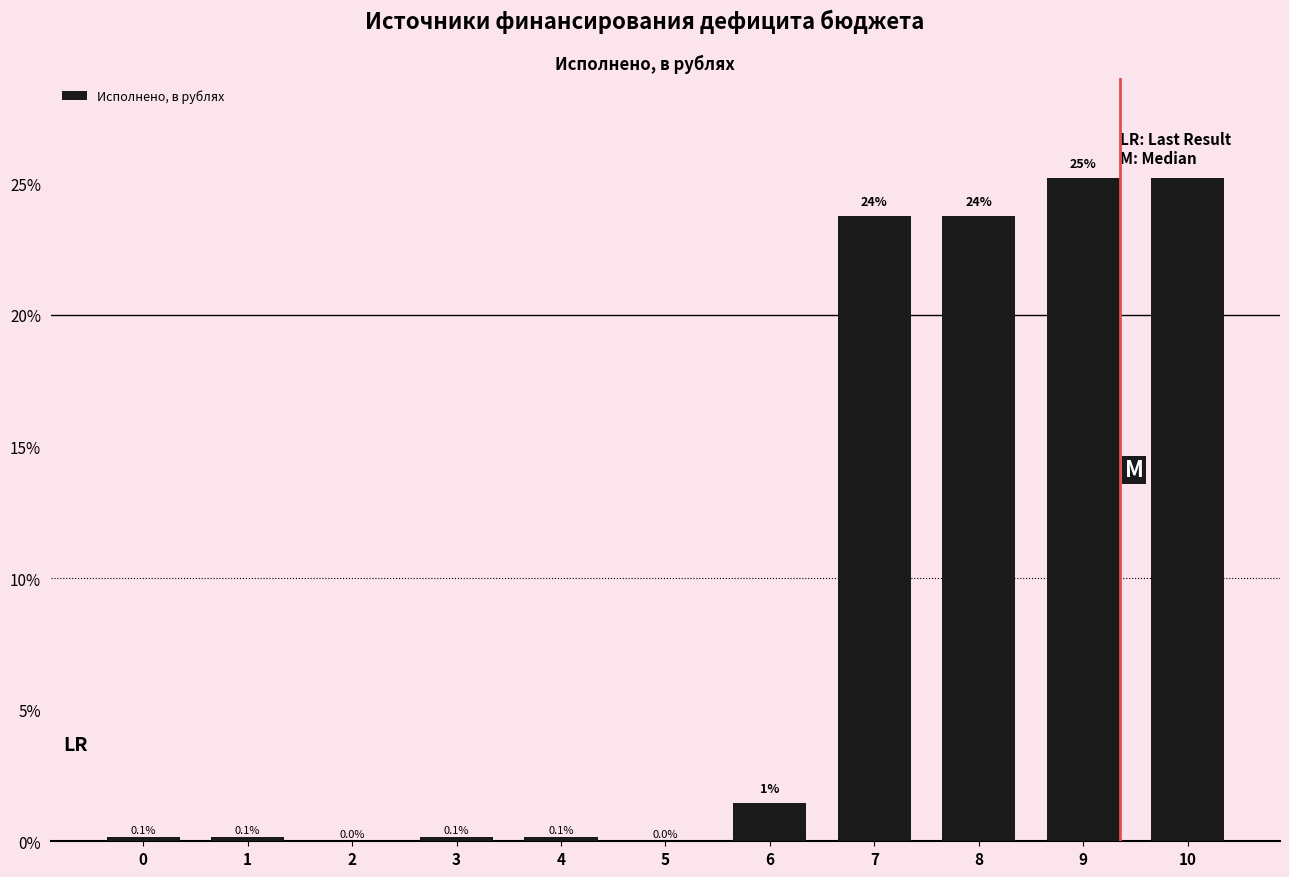

What is the ratio of the value at 8 to the value at 9?

0.9